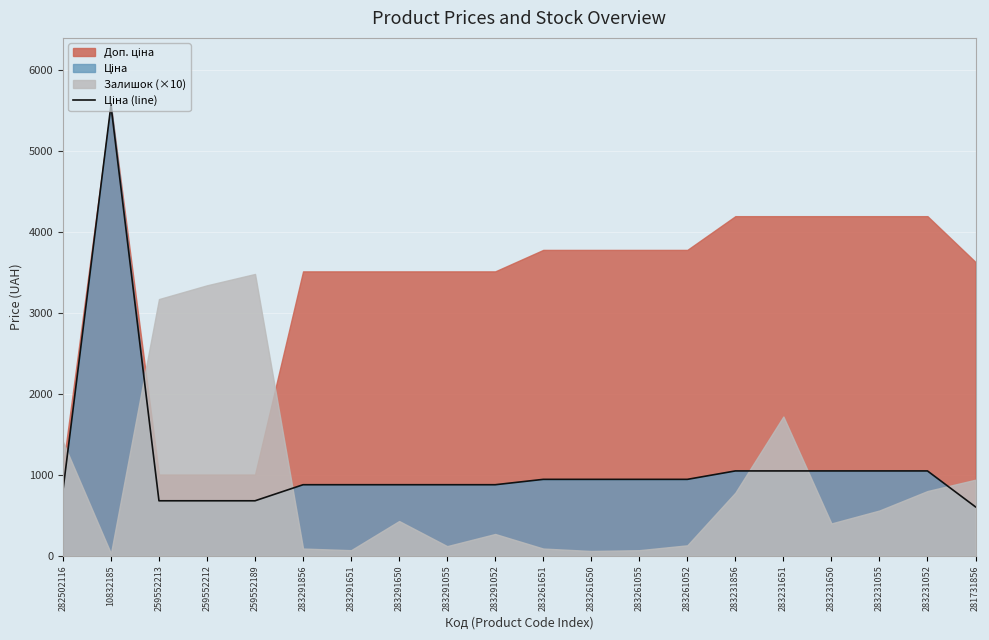

What is the label of the 14th point from the right?

283291651